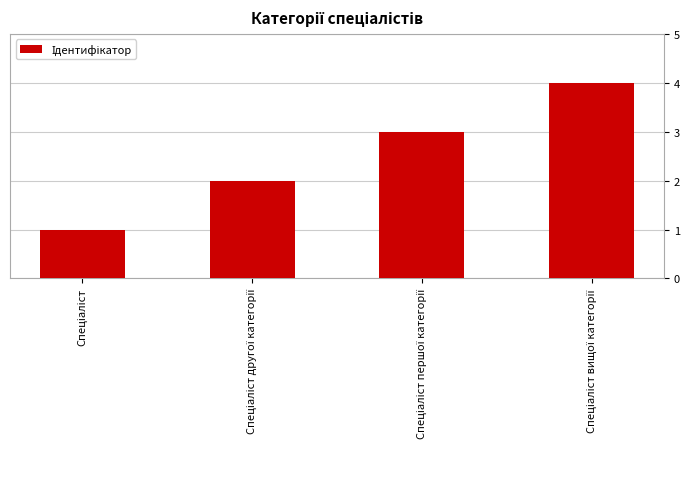

What is the greatest value displayed?

4